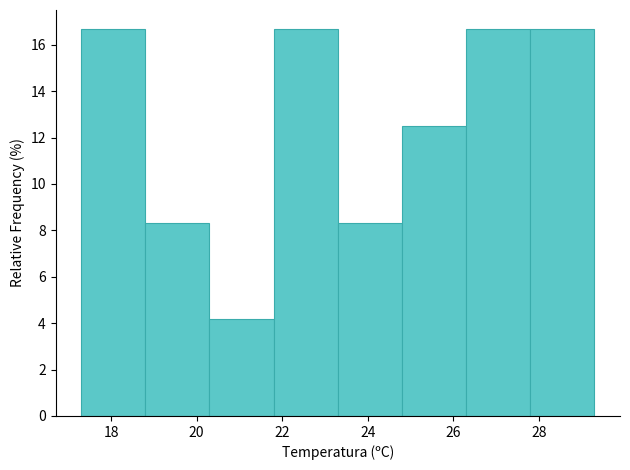

Reading left to right, transcribe this chart: for each bar, give the range it covers on the x-axis and its height. Neither the bar edges nor the heights are printed on the chart, so give them approximately, as read against the axes.

17.3 to 18.8: 16.6
18.8 to 20.3: 8.4
20.3 to 21.8: 4.2
21.8 to 23.3: 16.6
23.3 to 24.8: 8.4
24.8 to 26.3: 12.6
26.3 to 27.8: 16.6
27.8 to 29.3: 16.6